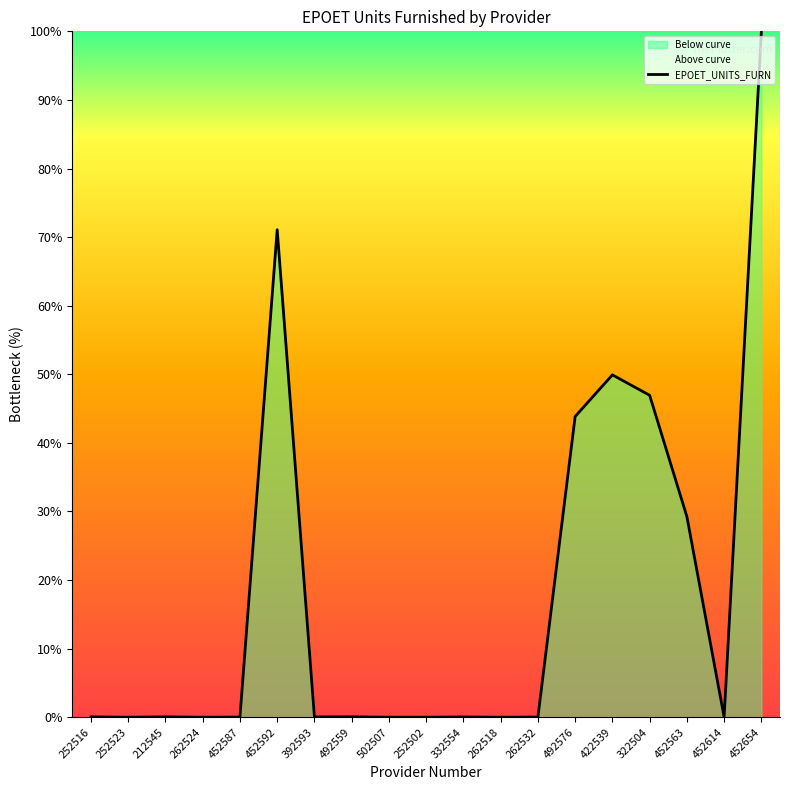

True or false: the data shows 0.0 at 392593.

True